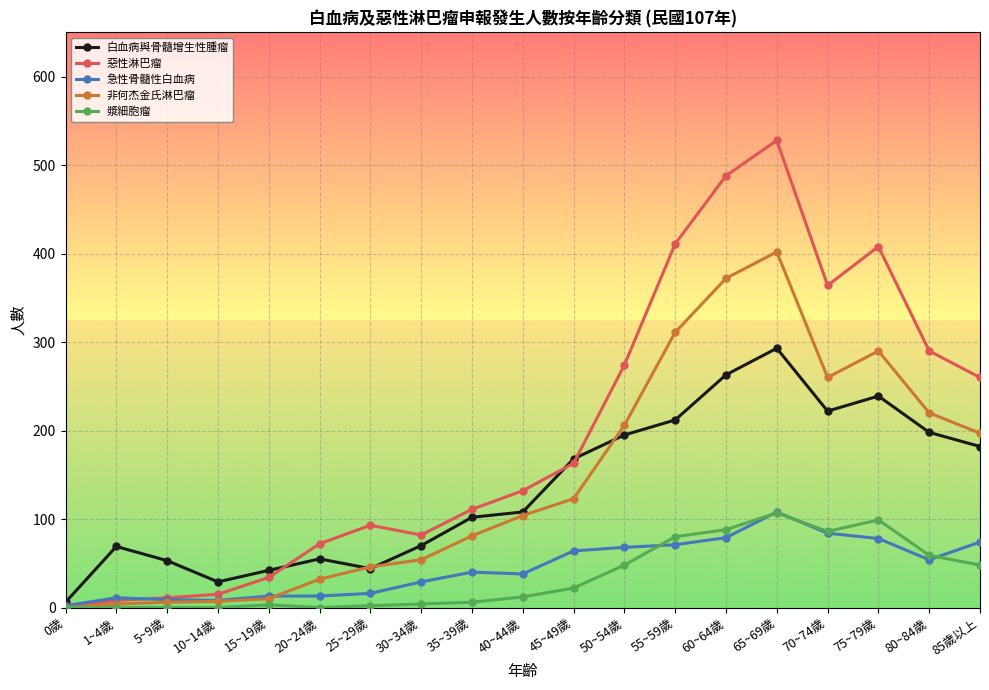

True or false: 漿細胞瘤 has more than 1 interior local peaks.

True